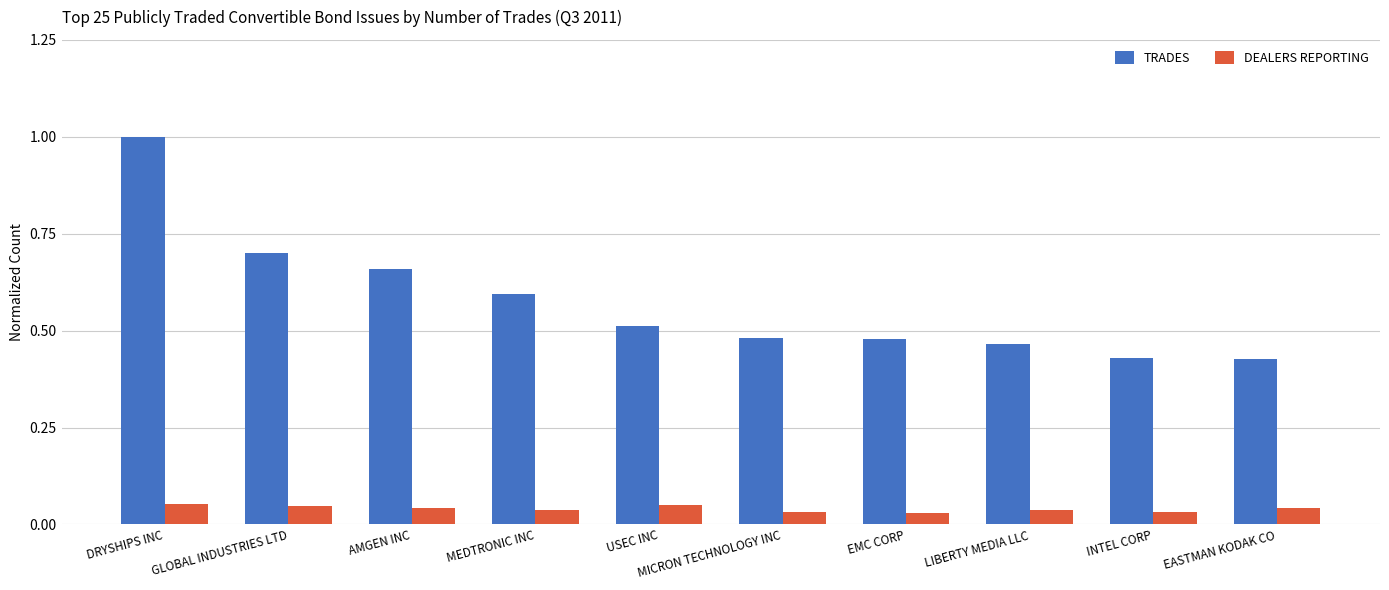

How many bars are there in total?

20